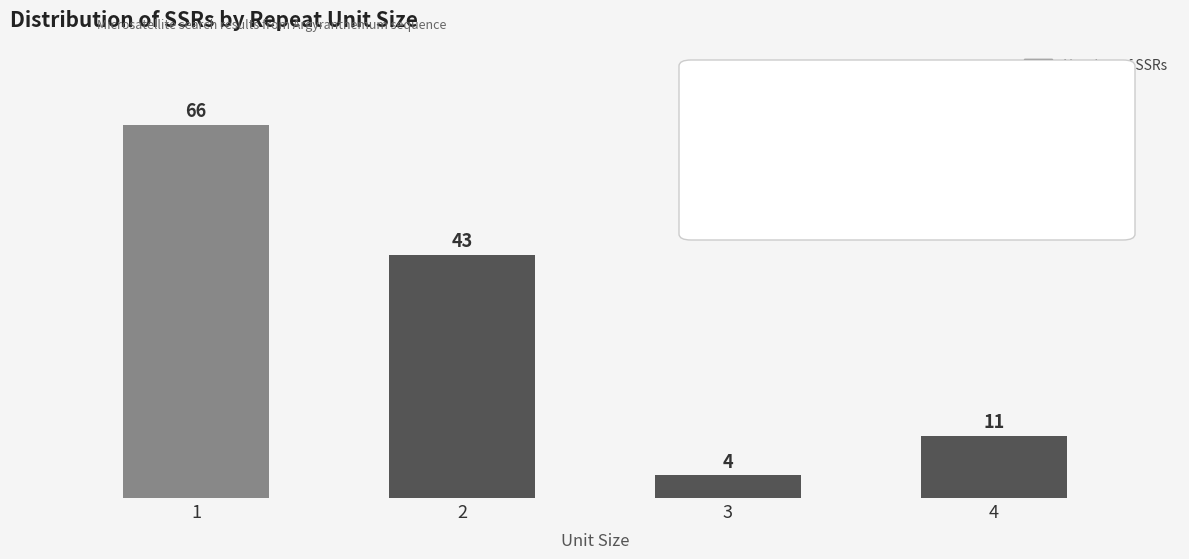

Reading left to right, what are all the values shown in this chart?

1=66	2=43	3=4	4=11